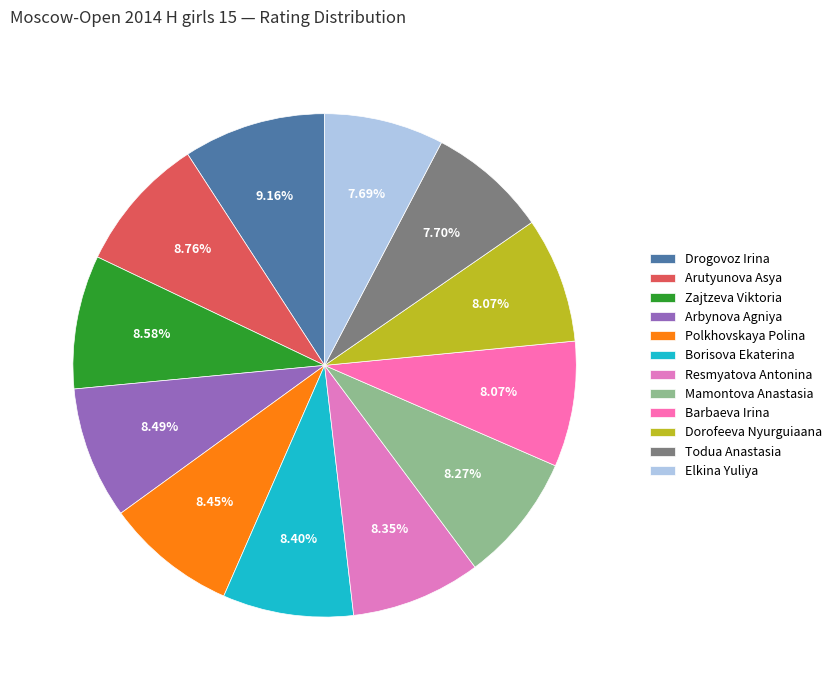

Is there any slice that represents more than half of the pie?

No